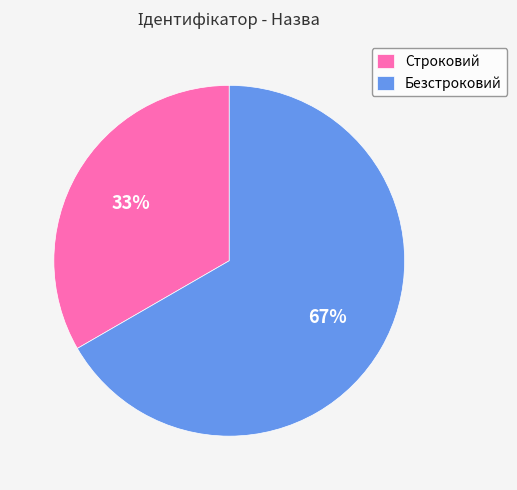

To the nearest percent, what is the combined percentage of Строковий and Безстроковий?

100%